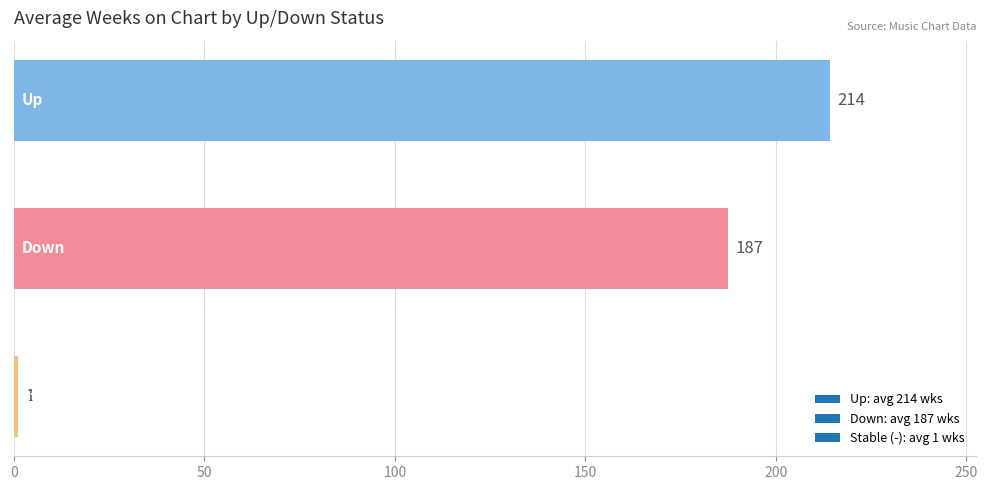

What is the value of the 3rd bar from the top?

1.0